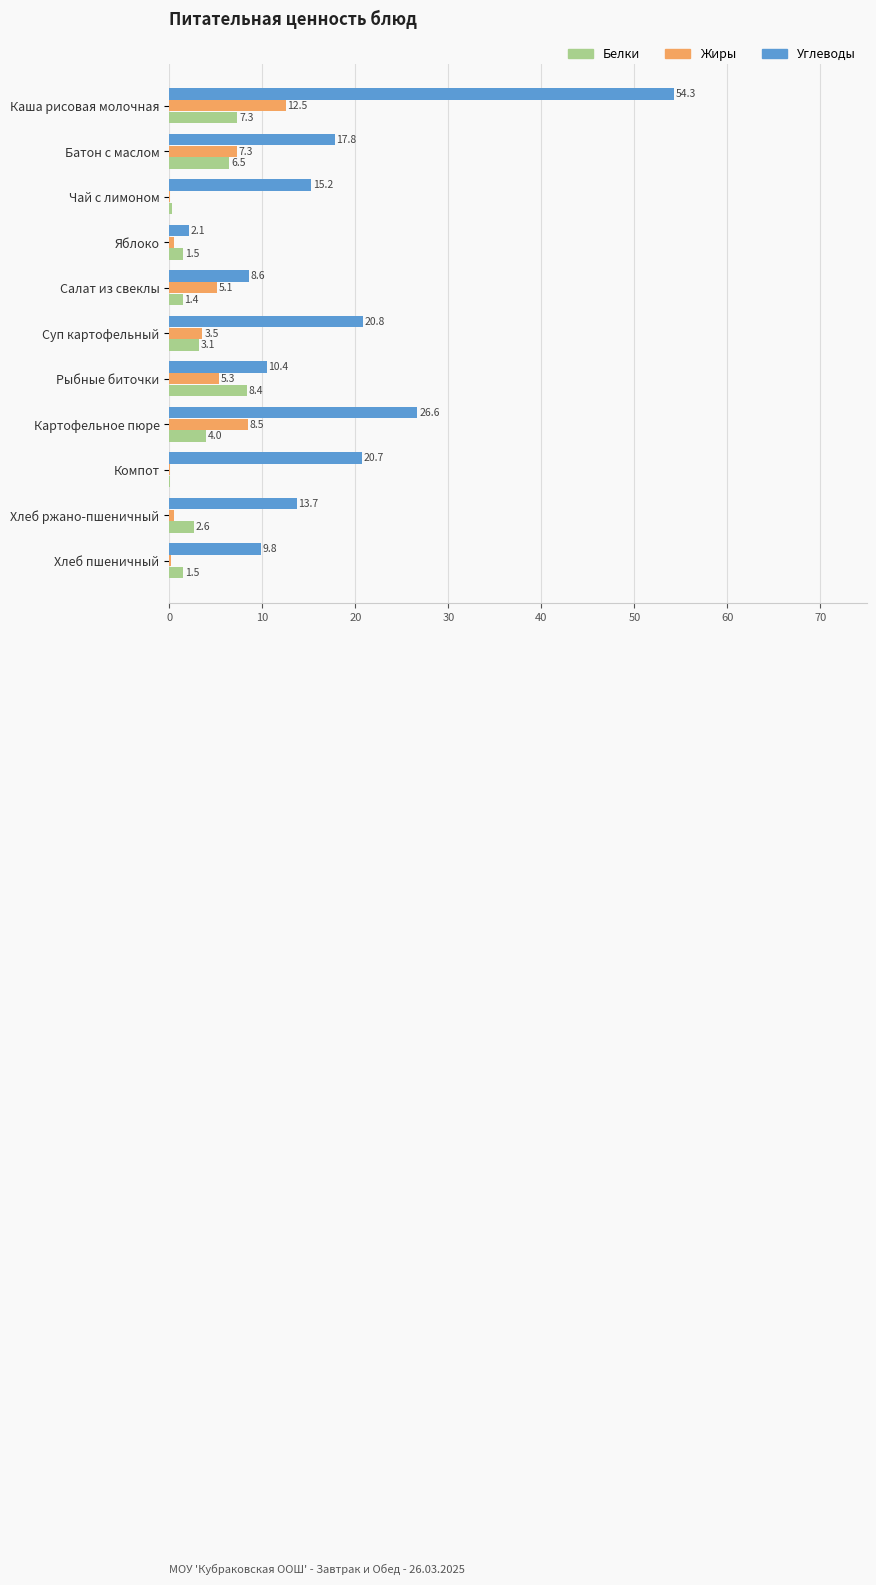

The value of Жиры at Рыбные биточки is 8.6. True or false?

False